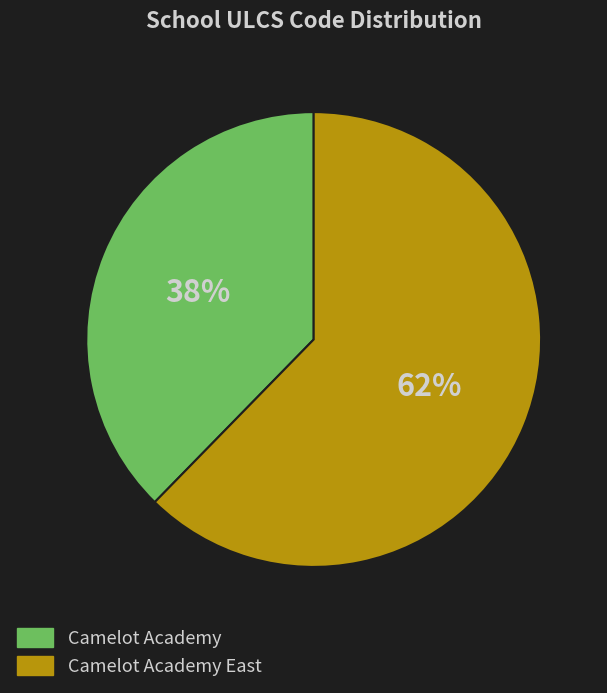

Is the sum of Camelot Academy and Camelot Academy East greater than half?

Yes